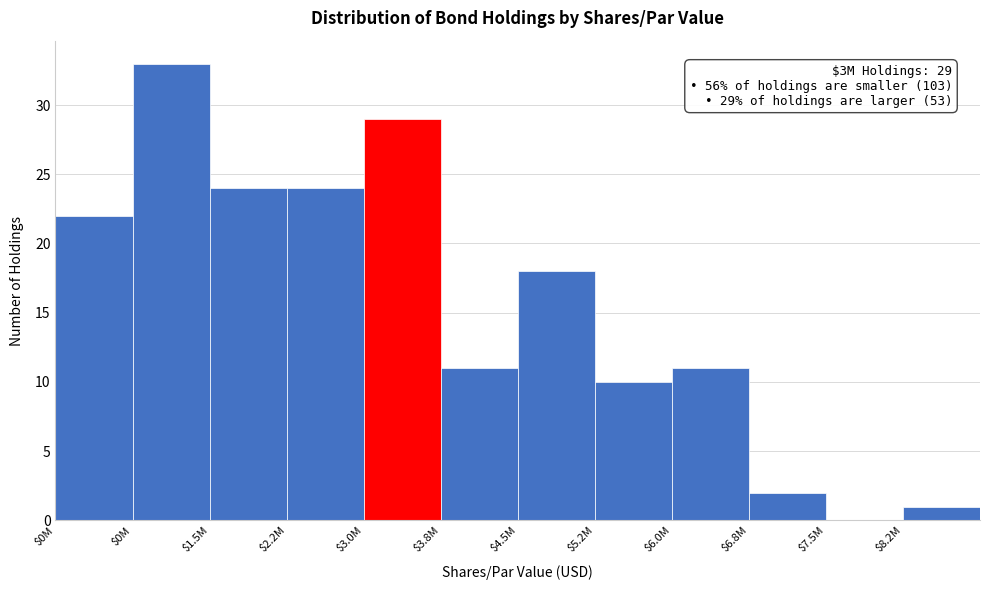

Count the number of data series in this chart.

1